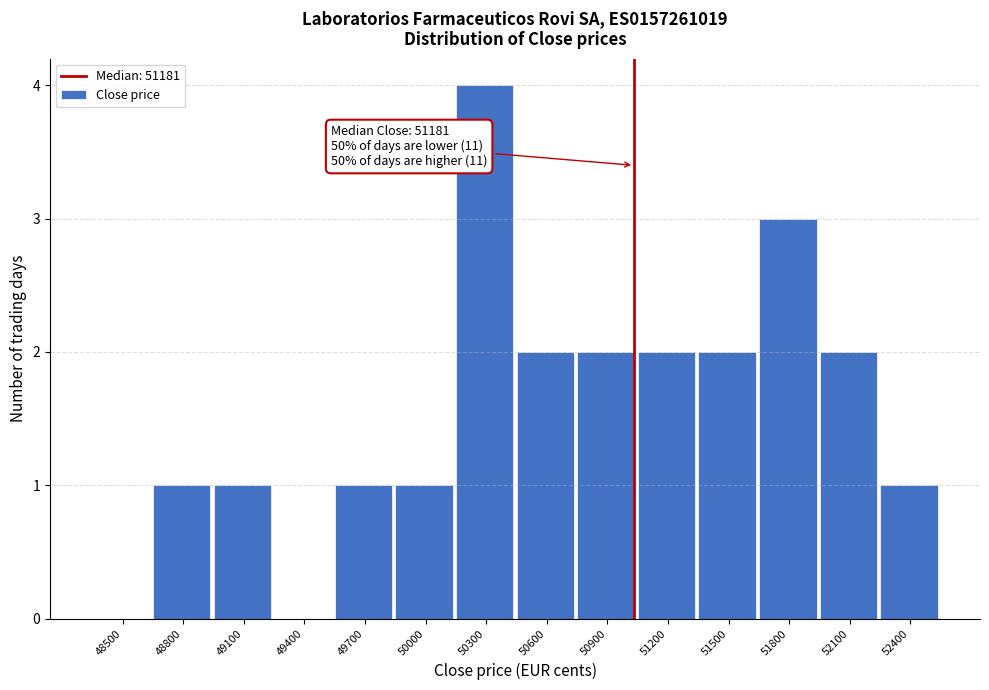

Reading right to left, list all the values displayed in this chart.

52400=1	52100=2	51800=3	51500=2	51200=2	50900=2	50600=2	50300=4	50000=1	49700=1	49400=0	49100=1	48800=1	48500=0